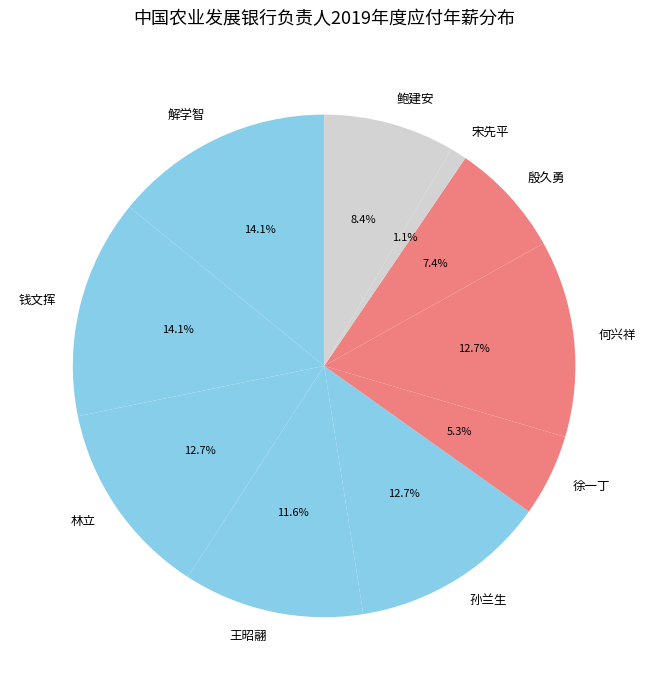

Does 孙兰生 represent more than half of the total?

No